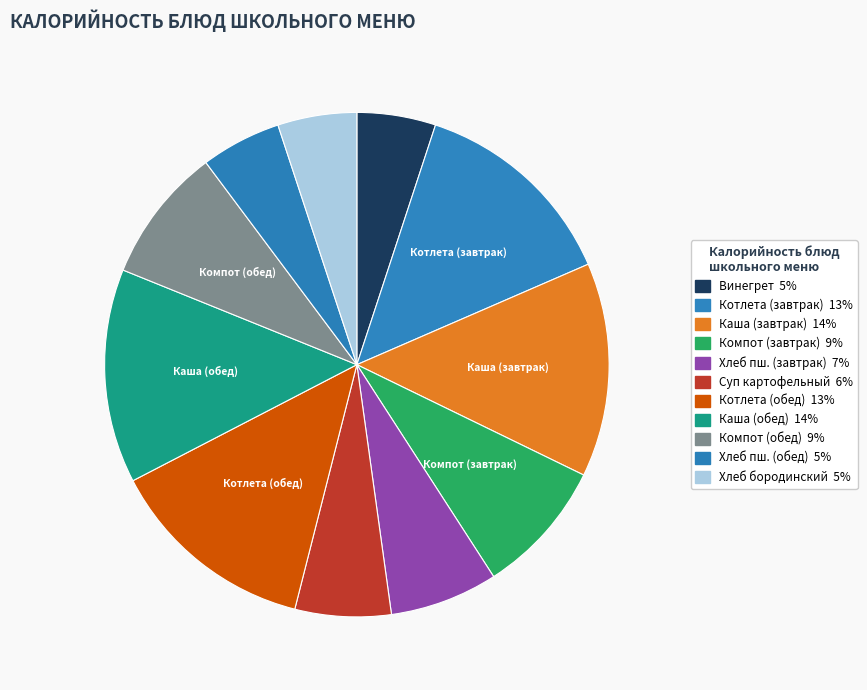

Rank the categories by value from lowest to highest.

Винегрет овощной, Хлеб бородинский, Хлеб пшеничный (обед), Суп картофельный с макаронными изделиями, Хлеб пшеничный в/с, Компот из свежих фруктов, Компот (обед), Котлета мясная с соусом, Котлета мясная (обед), Каша ячневая рассыпчатая с маслом, Каша ячневая (обед)